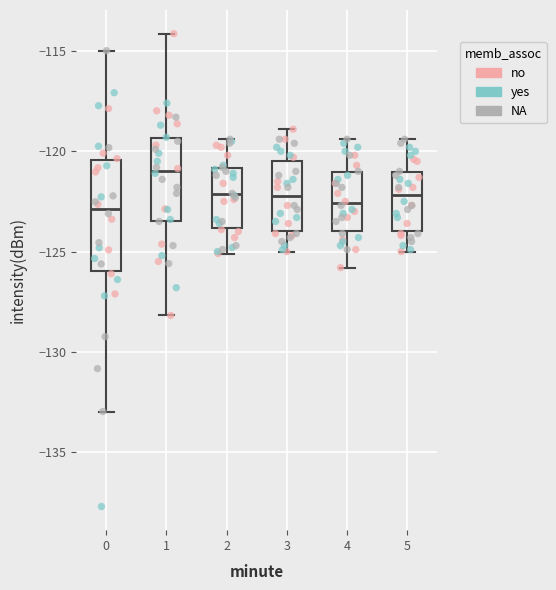

Reading left to right, read every box against the y-axis: the position of its median line, the range the box covers, and the ends of its whiskers. The values are not printed on the chart, so give them approximately, as read against the axis.

0: median -123.0, box -126.0 to -120.5, whiskers -133.0 to -115.0
1: median -121.0, box -123.5 to -119.5, whiskers -128.0 to -114.0
2: median -122.0, box -124.0 to -121.0, whiskers -125.0 to -119.5
3: median -122.0, box -124.0 to -120.5, whiskers -125.0 to -119.0
4: median -122.5, box -124.0 to -121.0, whiskers -126.0 to -119.5
5: median -122.0, box -124.0 to -121.0, whiskers -125.0 to -119.5